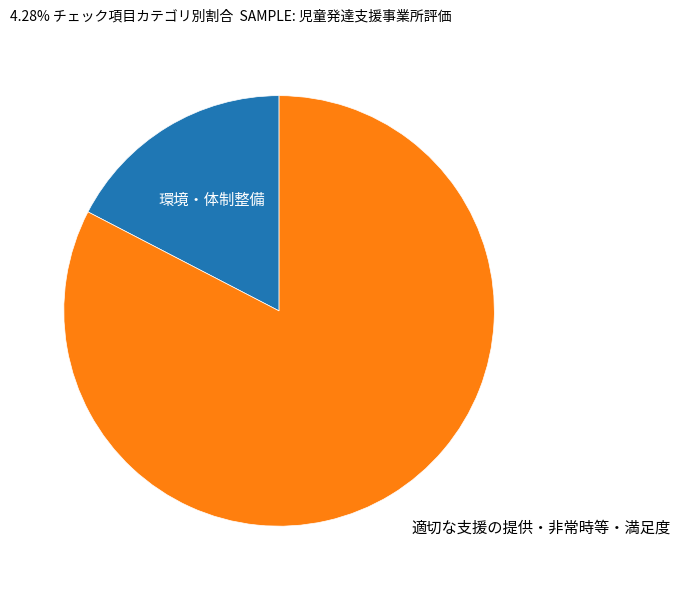

What is the largest slice in the pie chart?

適切な支援の提供・非常時等・満足度